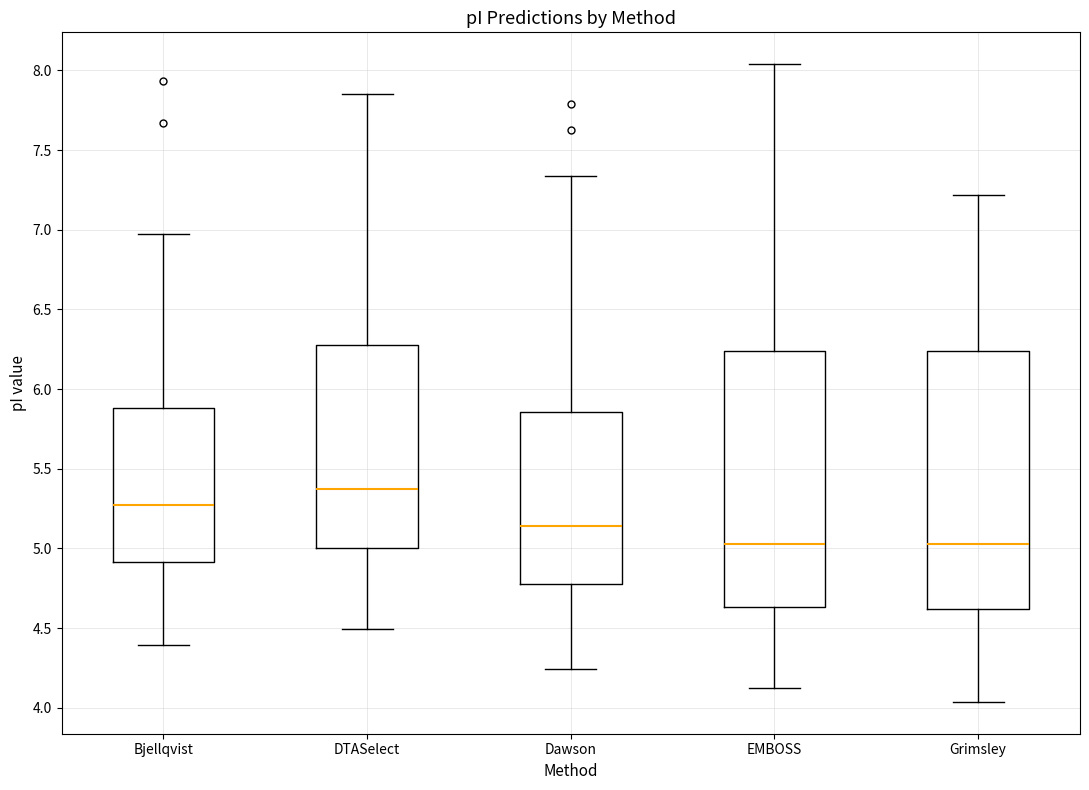

Reading left to right, transcribe this box plot: for each box, give where its median line is, the range the box spans, and where its two whiskers end, as read against the y-axis. The values are not printed on the chart, so give them approximately, as read against the axis.

Bjellqvist: median 5.25, box 4.90 to 5.90, whiskers 4.40 to 6.95
DTASelect: median 5.35, box 5.00 to 6.30, whiskers 4.50 to 7.85
Dawson: median 5.15, box 4.75 to 5.85, whiskers 4.25 to 7.35
EMBOSS: median 5.05, box 4.65 to 6.25, whiskers 4.15 to 8.05
Grimsley: median 5.05, box 4.60 to 6.25, whiskers 4.05 to 7.20